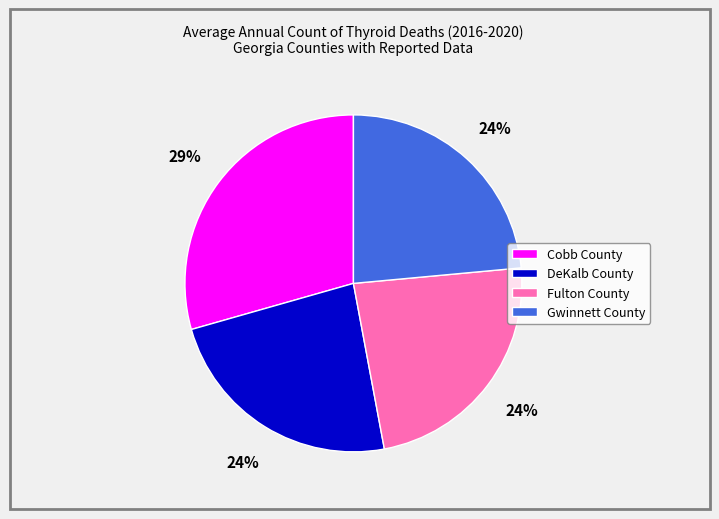

What is the ratio of the value at Gwinnett County to the value at Cobb County?

0.8